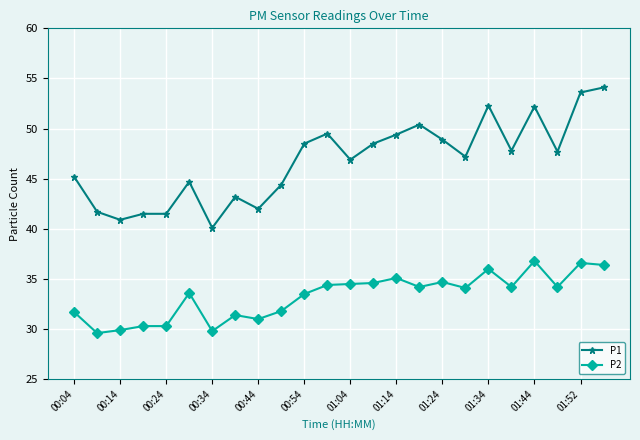

Which series has the largest total across all categories?

P1